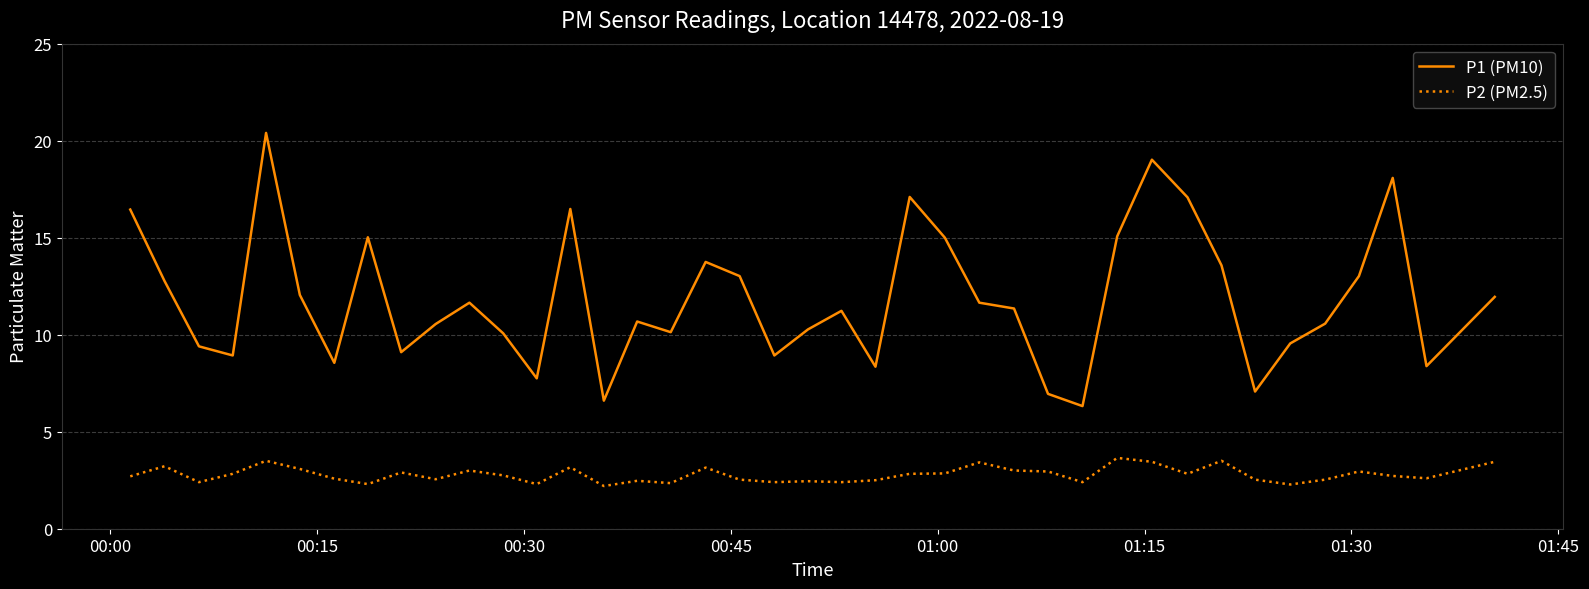

Which series has the largest total across all categories?

P1 (PM10)